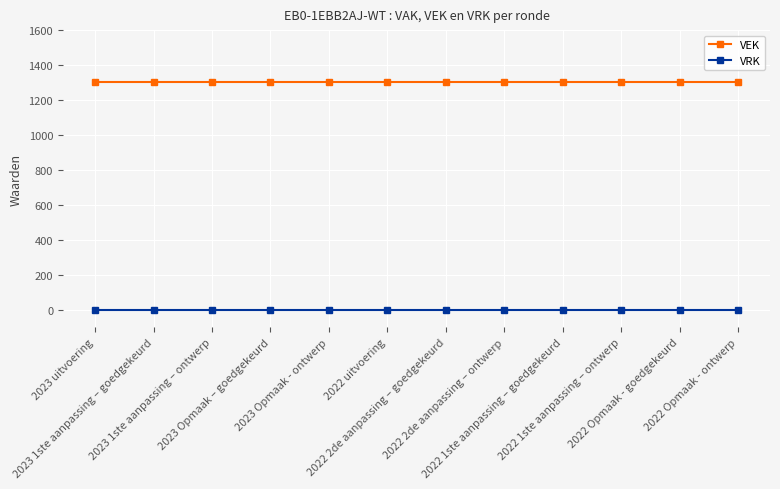

List the series in order of their overall mean, highest first.

VEK, VRK